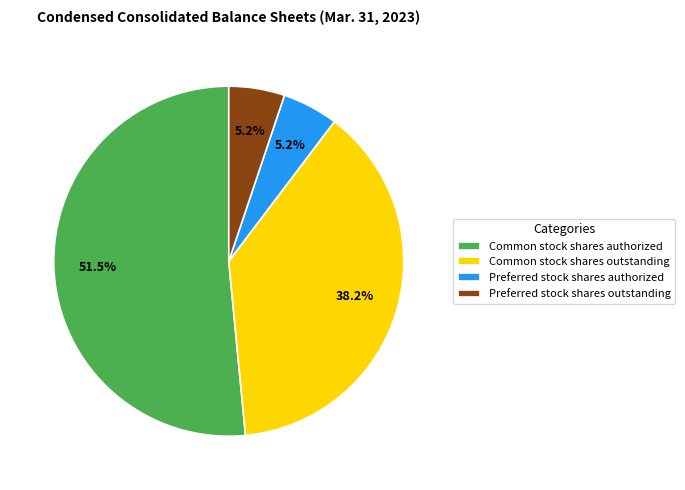

To the nearest percent, what percentage of the pie is Common stock shares outstanding?

38%